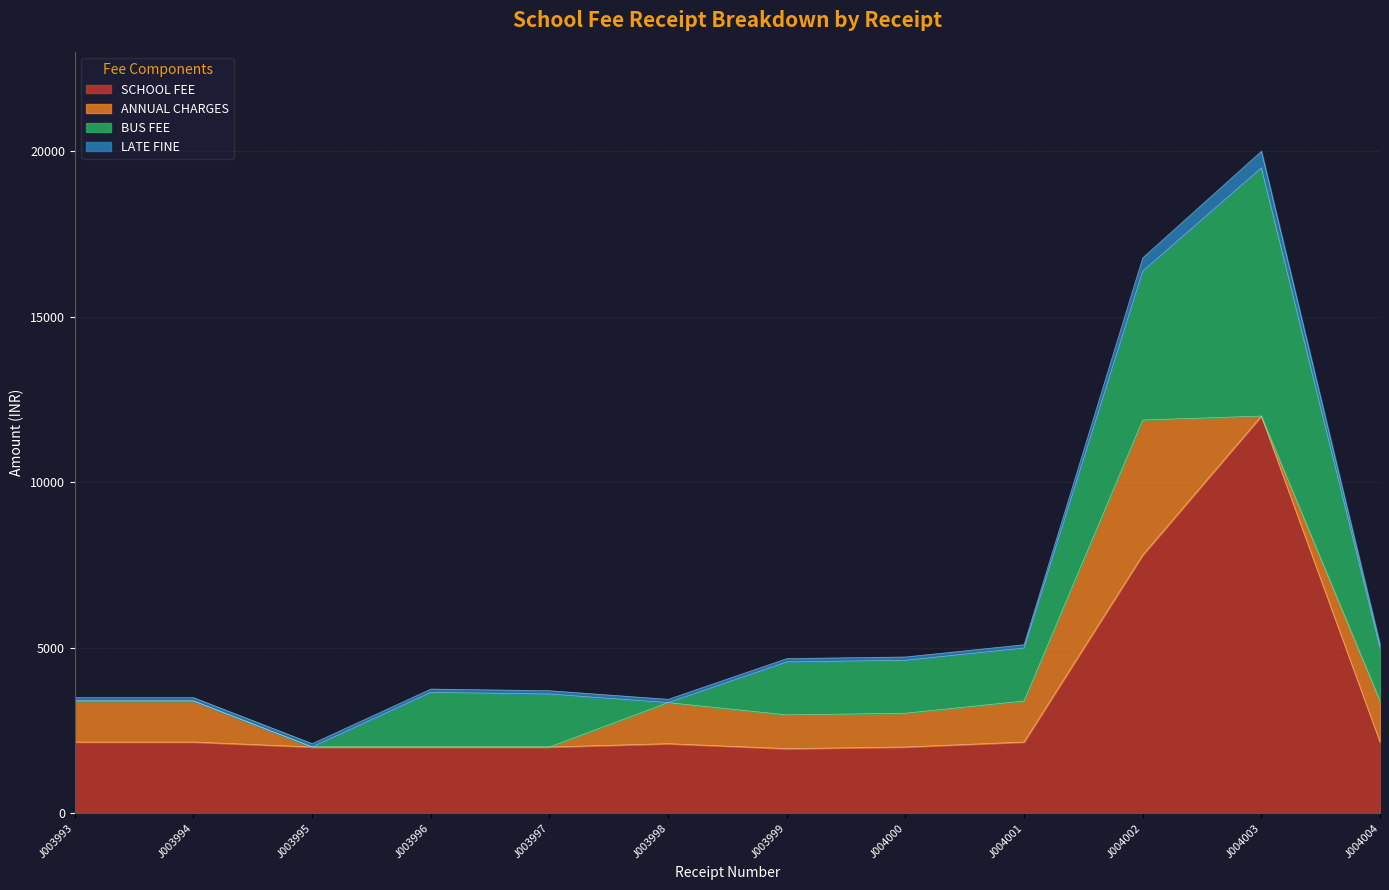

The SCHOOL FEE series shows 1950 at J003999. True or false?

True